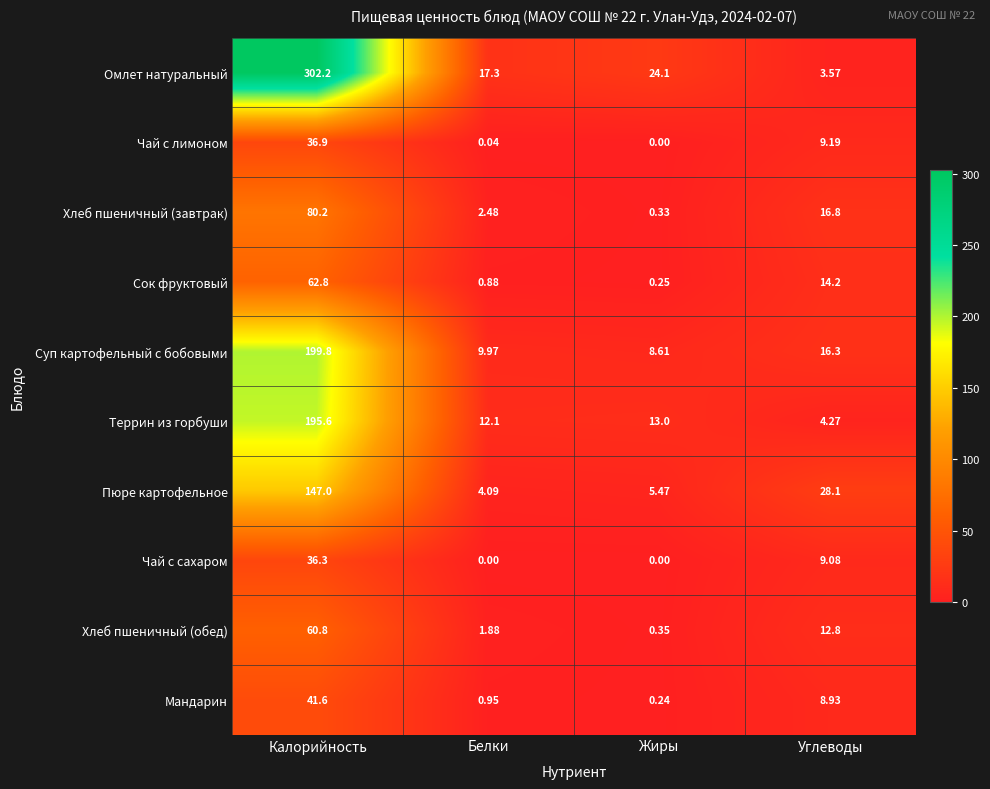

What is the difference between the highest and lowest values at Белки?

17.3